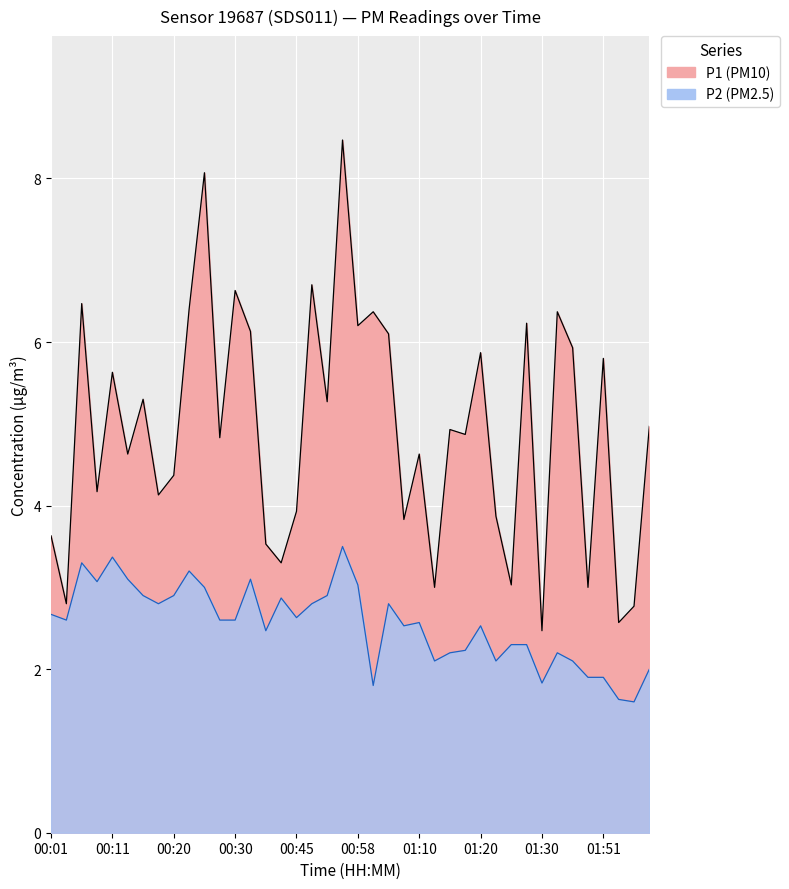

Where is P1 nearest to the value 5?

01:58